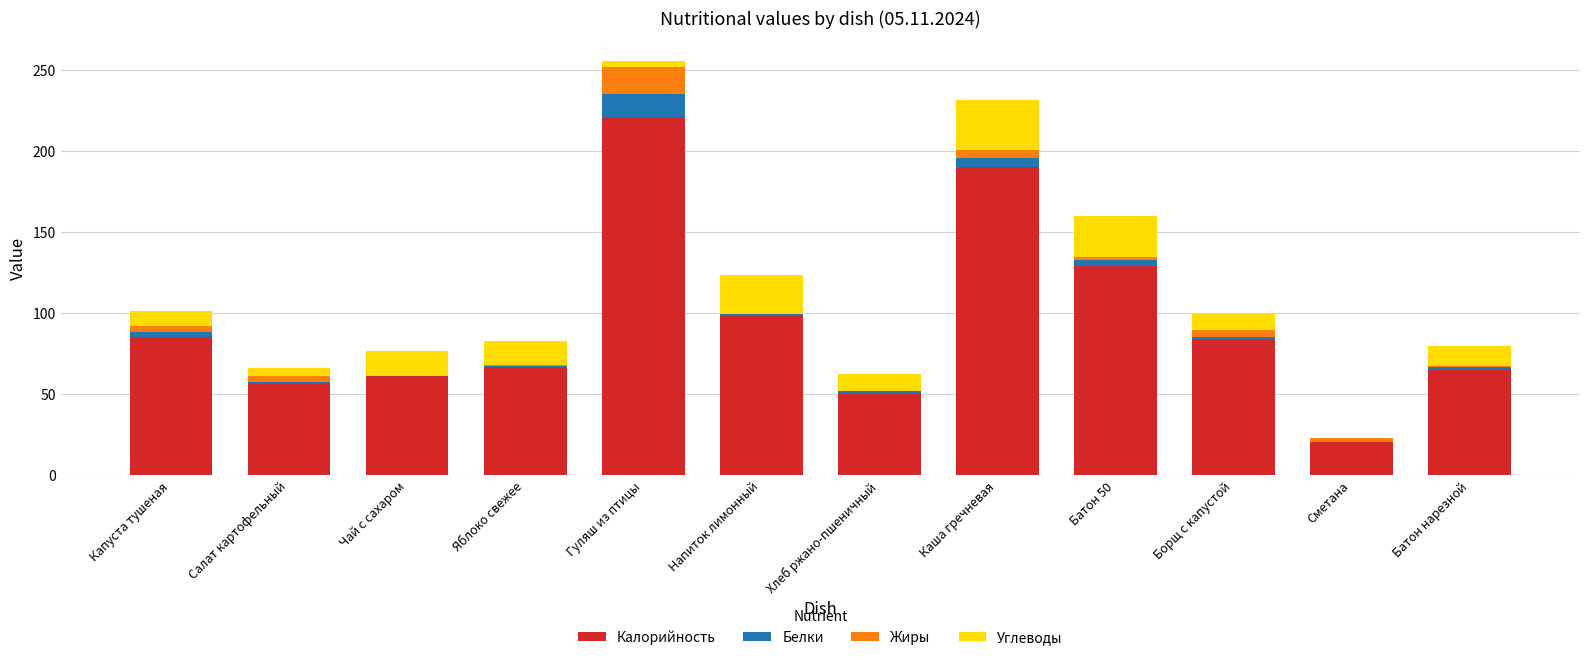

What is the sum of all Калорийность values?

1126.1